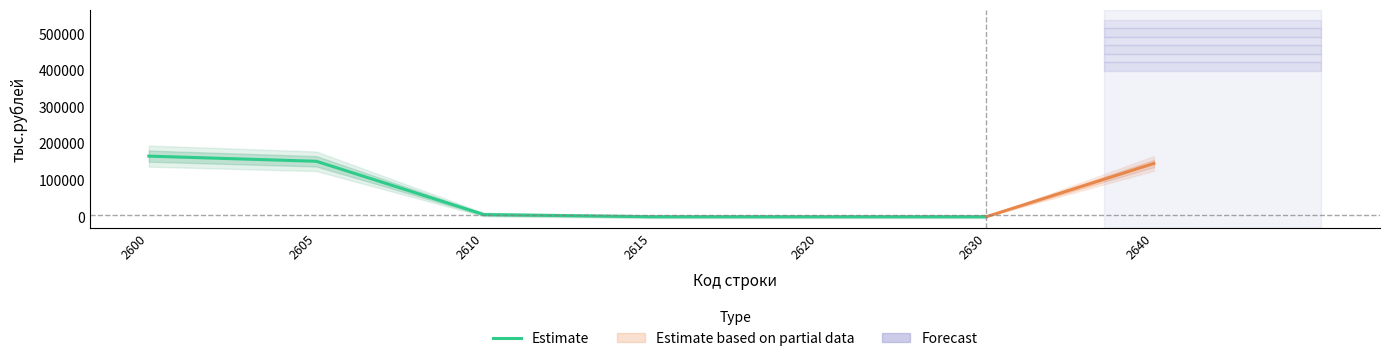

What is the maximum value shown in the chart?

165568